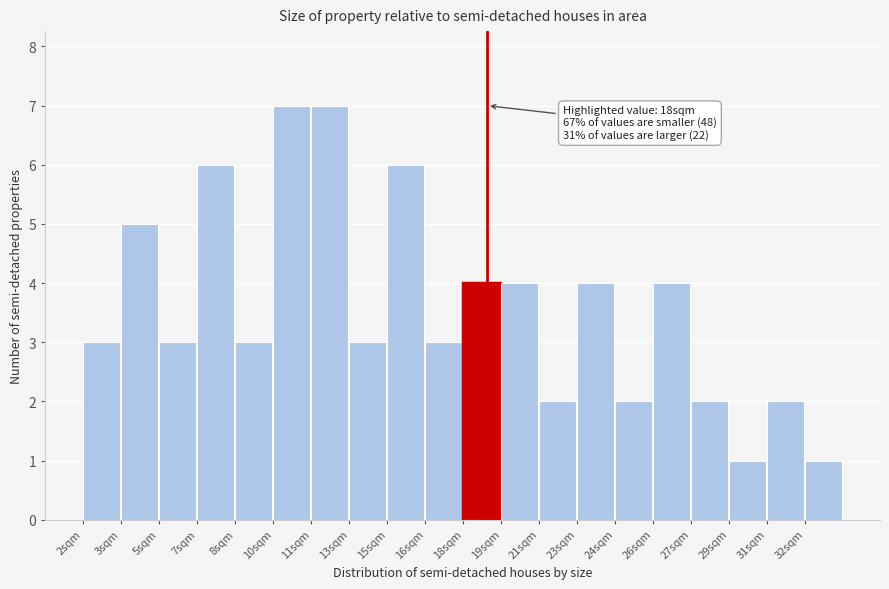

Reading right to left, list all the values displayed in this chart.

1	2	1	2	4	2	4	2	4	4	3	6	3	7	7	3	6	3	5	3